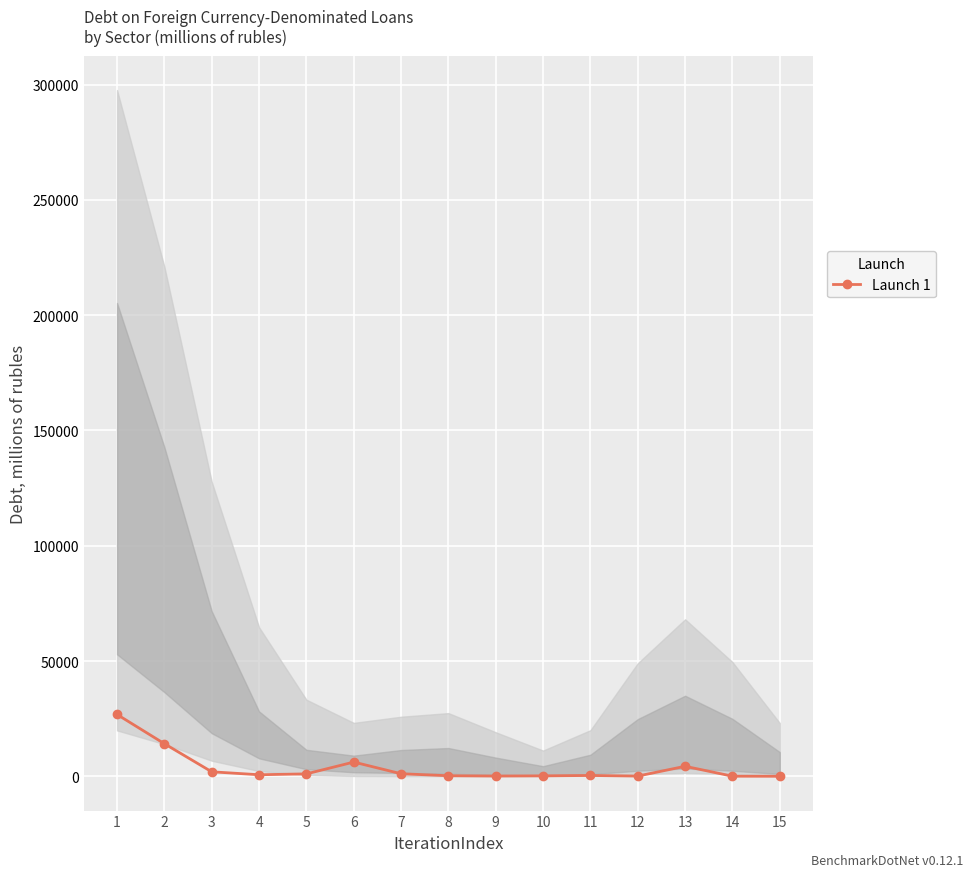

At which label is the value closest to 13402?

2